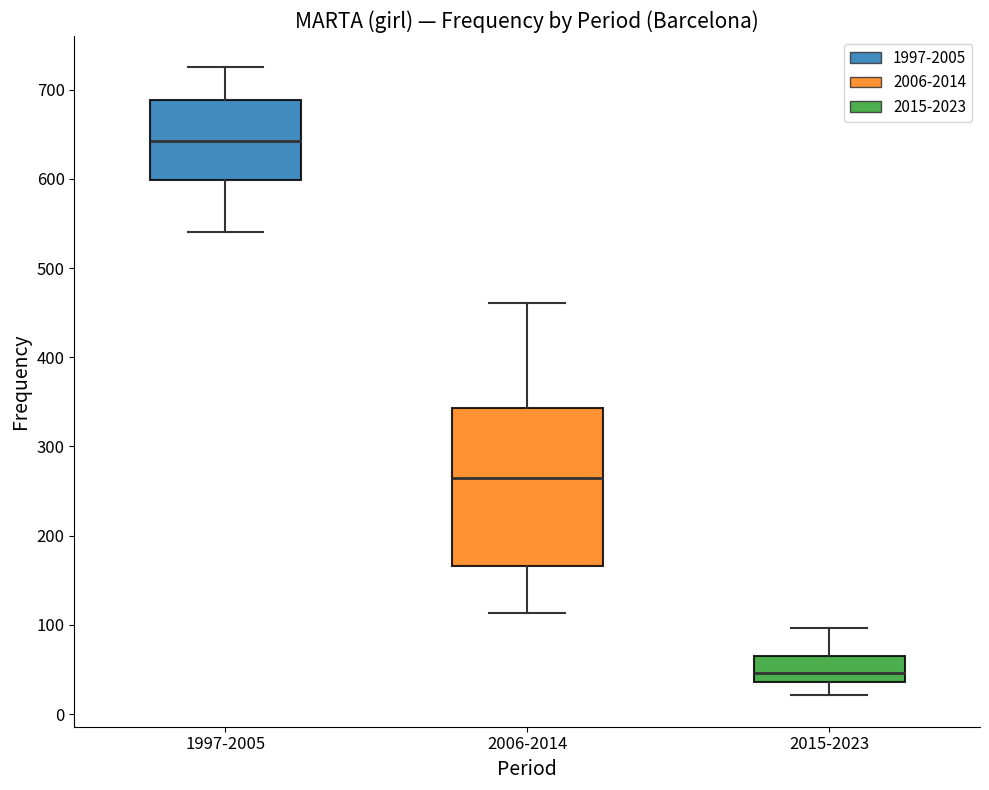

Reading left to right, read every box against the y-axis: the position of its median line, the range the box covers, and the ends of its whiskers. The values are not printed on the chart, so give them approximately, as read against the axis.

1997-2005: median 640, box 600 to 690, whiskers 540 to 730
2006-2014: median 270, box 170 to 340, whiskers 110 to 460
2015-2023: median 50, box 40 to 70, whiskers 20 to 100